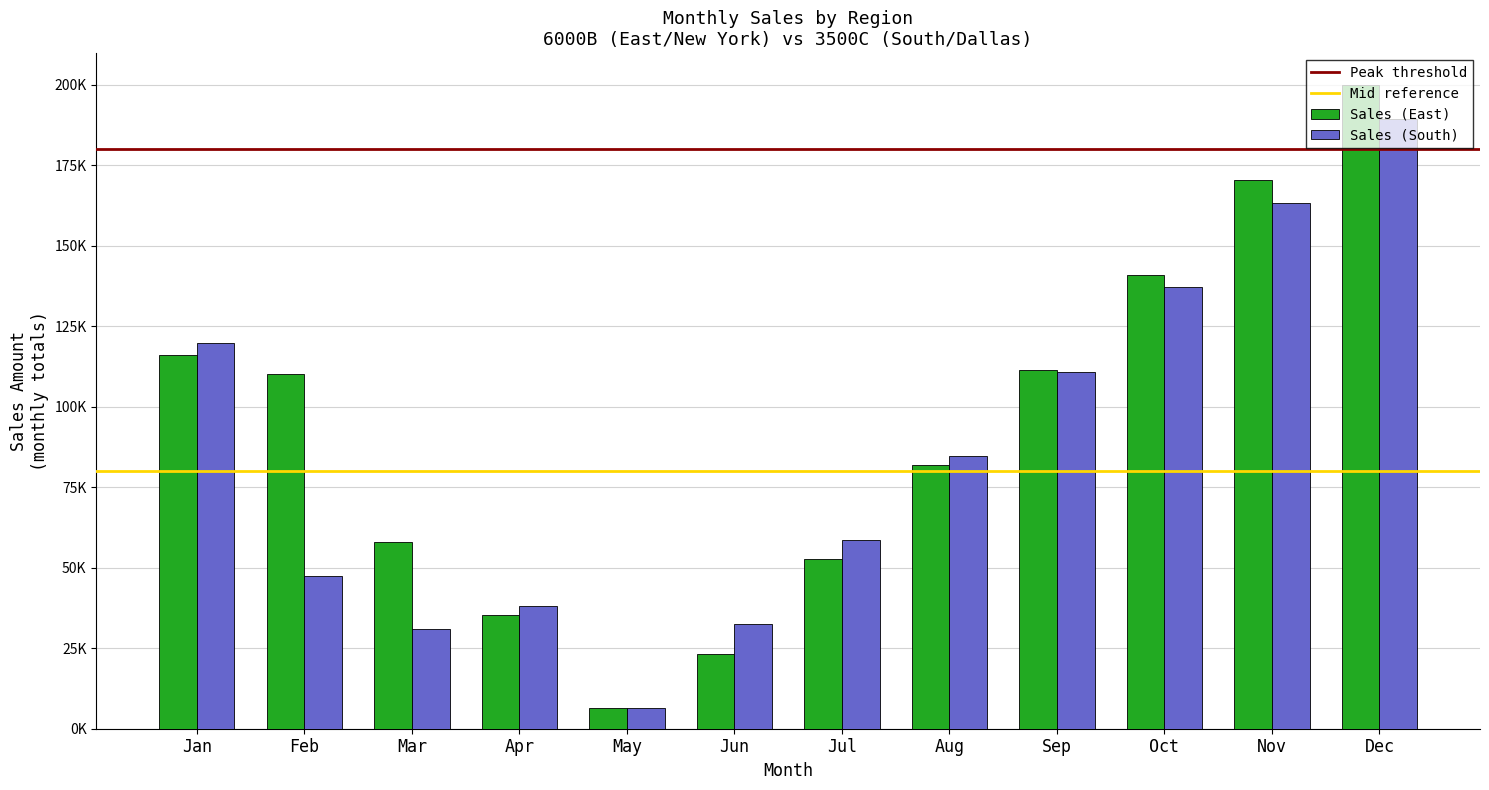

Does the chart contain stacked bars?

No